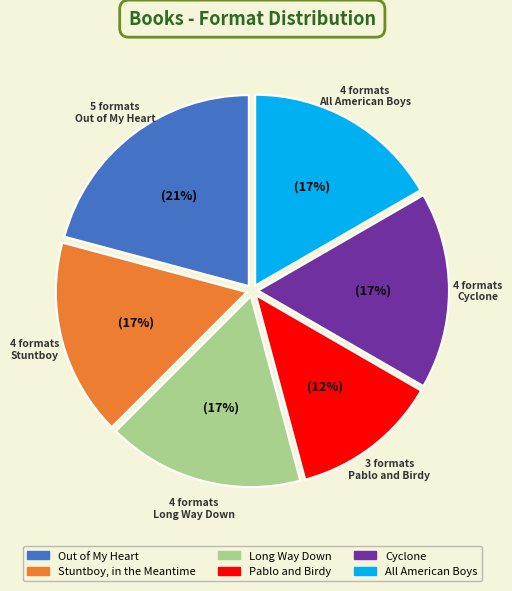

Is there a majority slice in this chart?

No